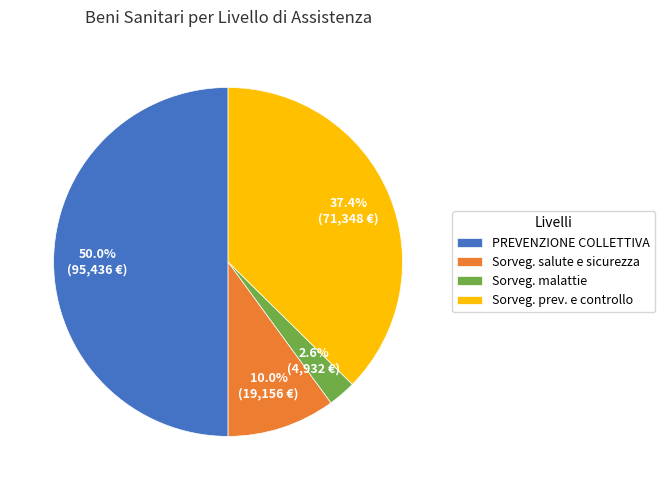

To the nearest percent, what is the average slice percentage?

25%